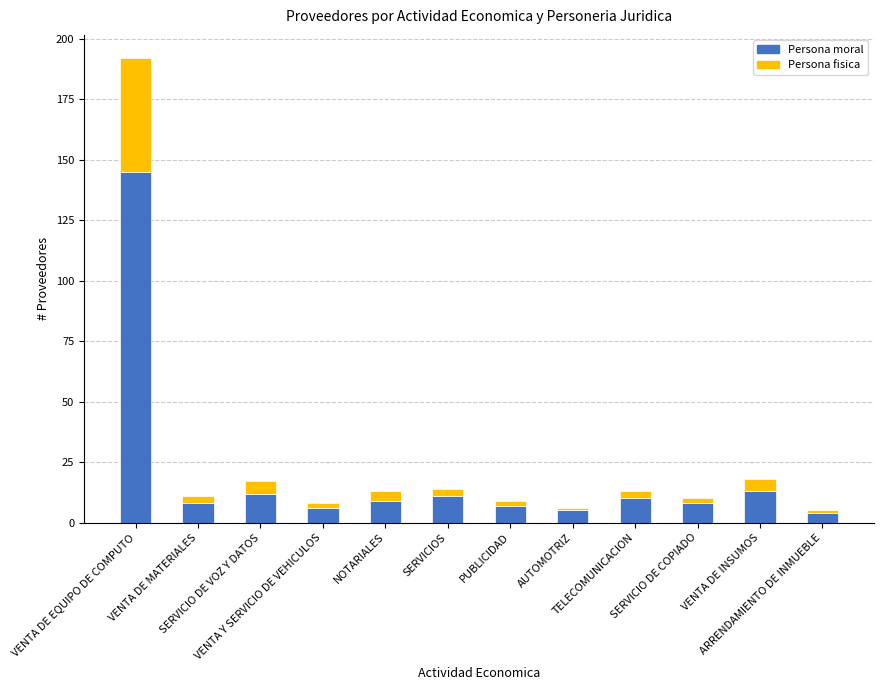

What is the minimum value for Persona moral?

4